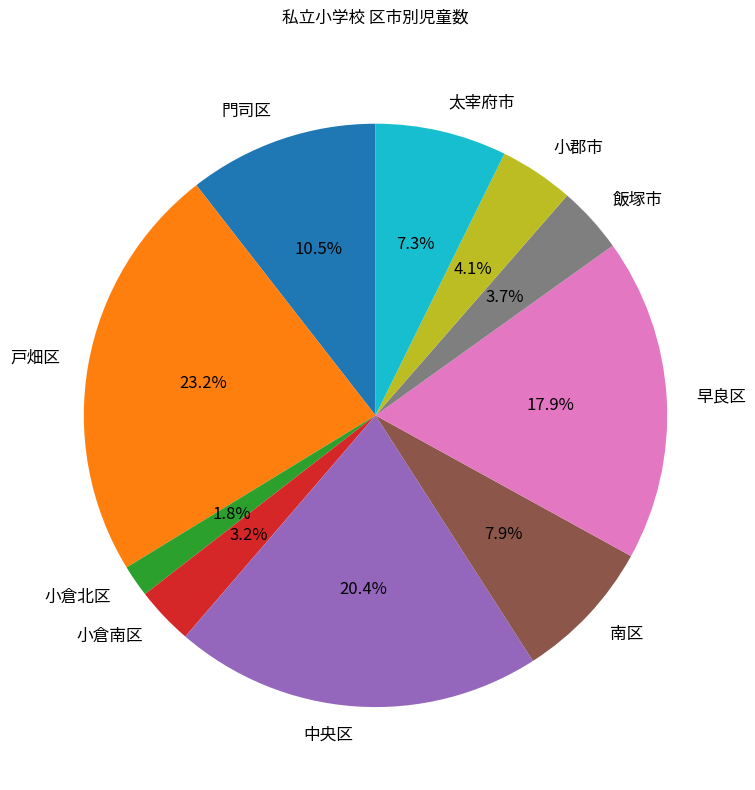

What is the ratio of the value at 門司区 to the value at 太宰府市?

1.4